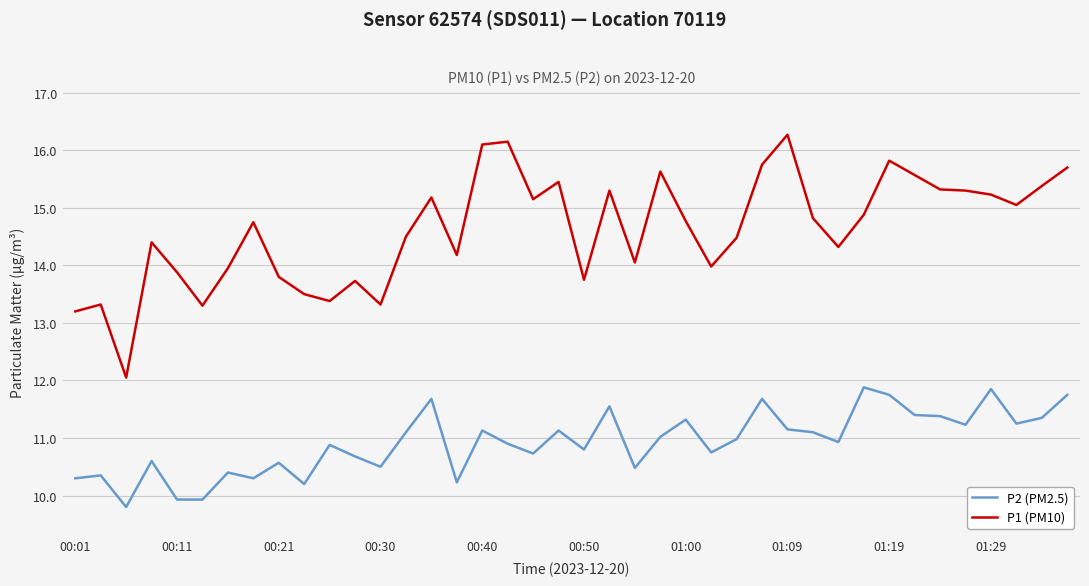

What is the maximum value shown in the chart?

16.3